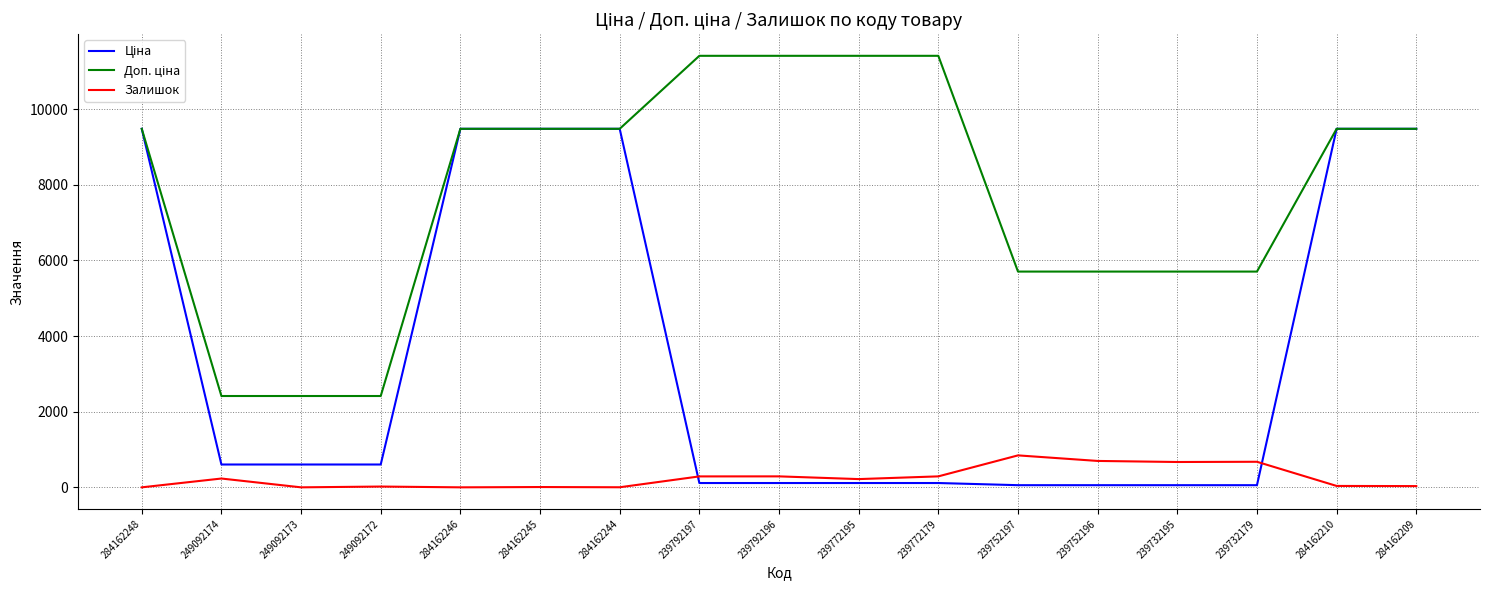

What is the value of the Ціна point at the 8th from the left?

114.1